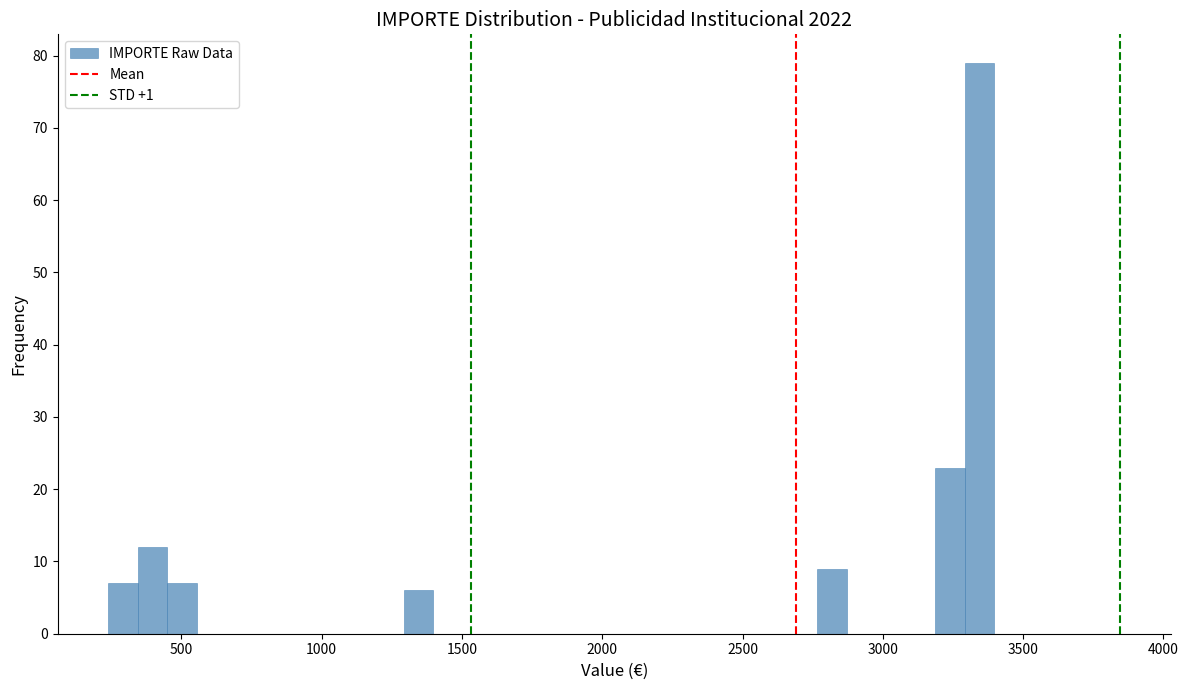

Around what value on the x-axis is the tallest bar? Give the approximate position of its centre, as read against the axis.

3350